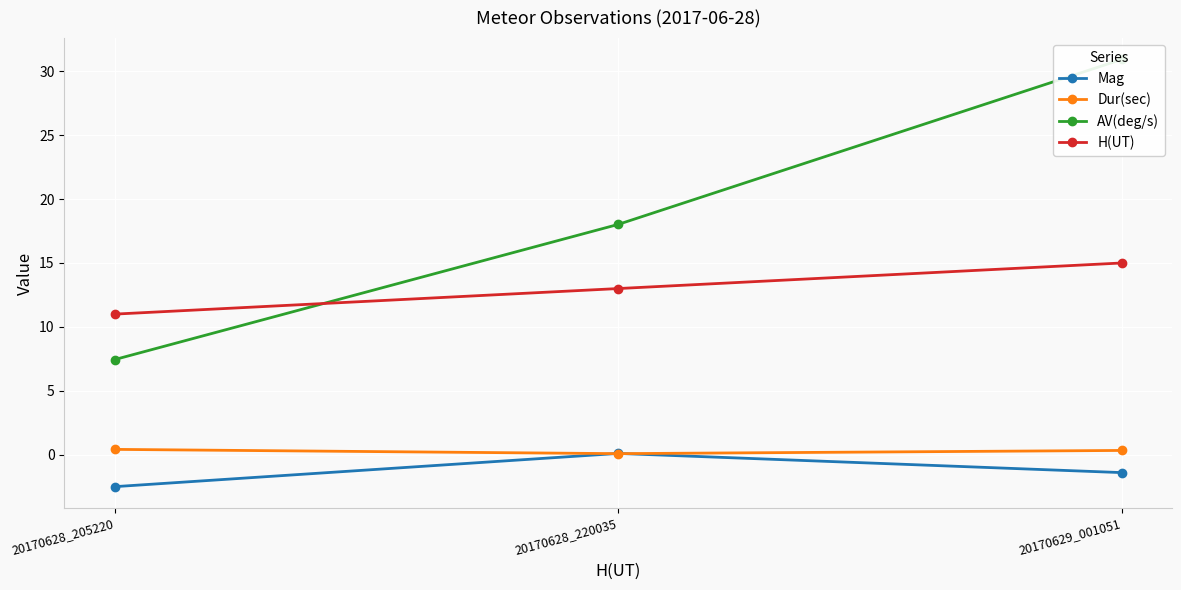

Where does the H(UT) series first go above 13?

20170629_001051